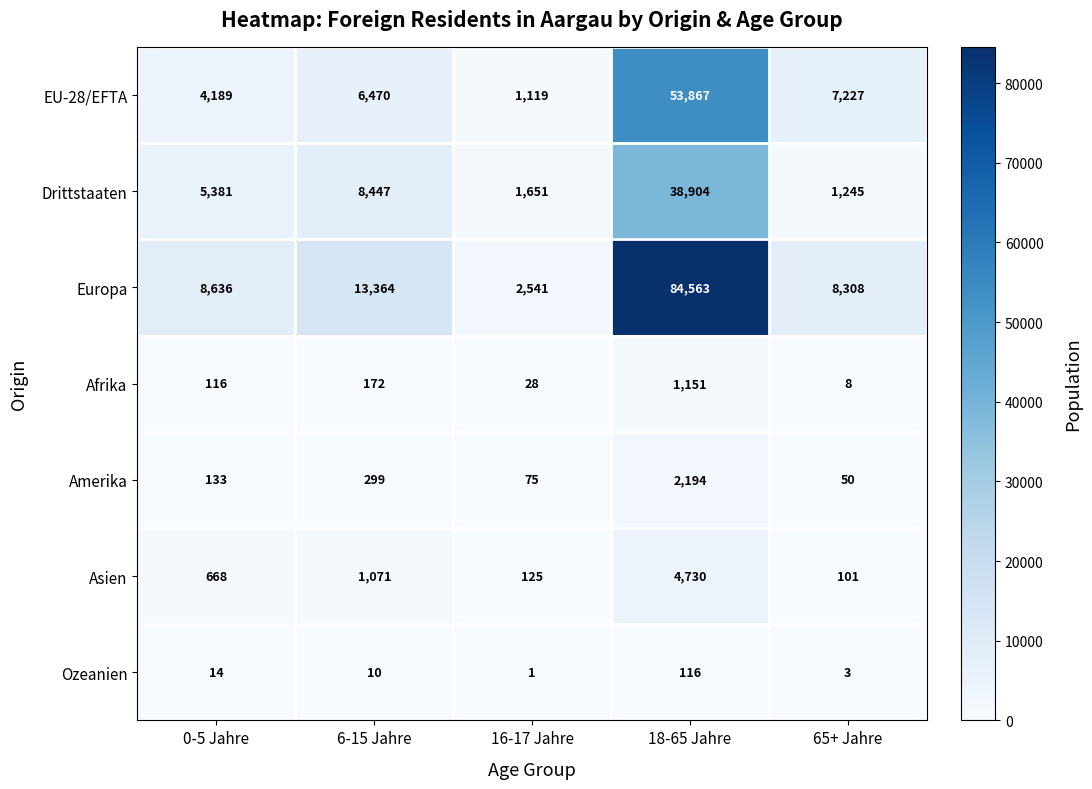

Which series has the largest range (max minus min)?

Europa